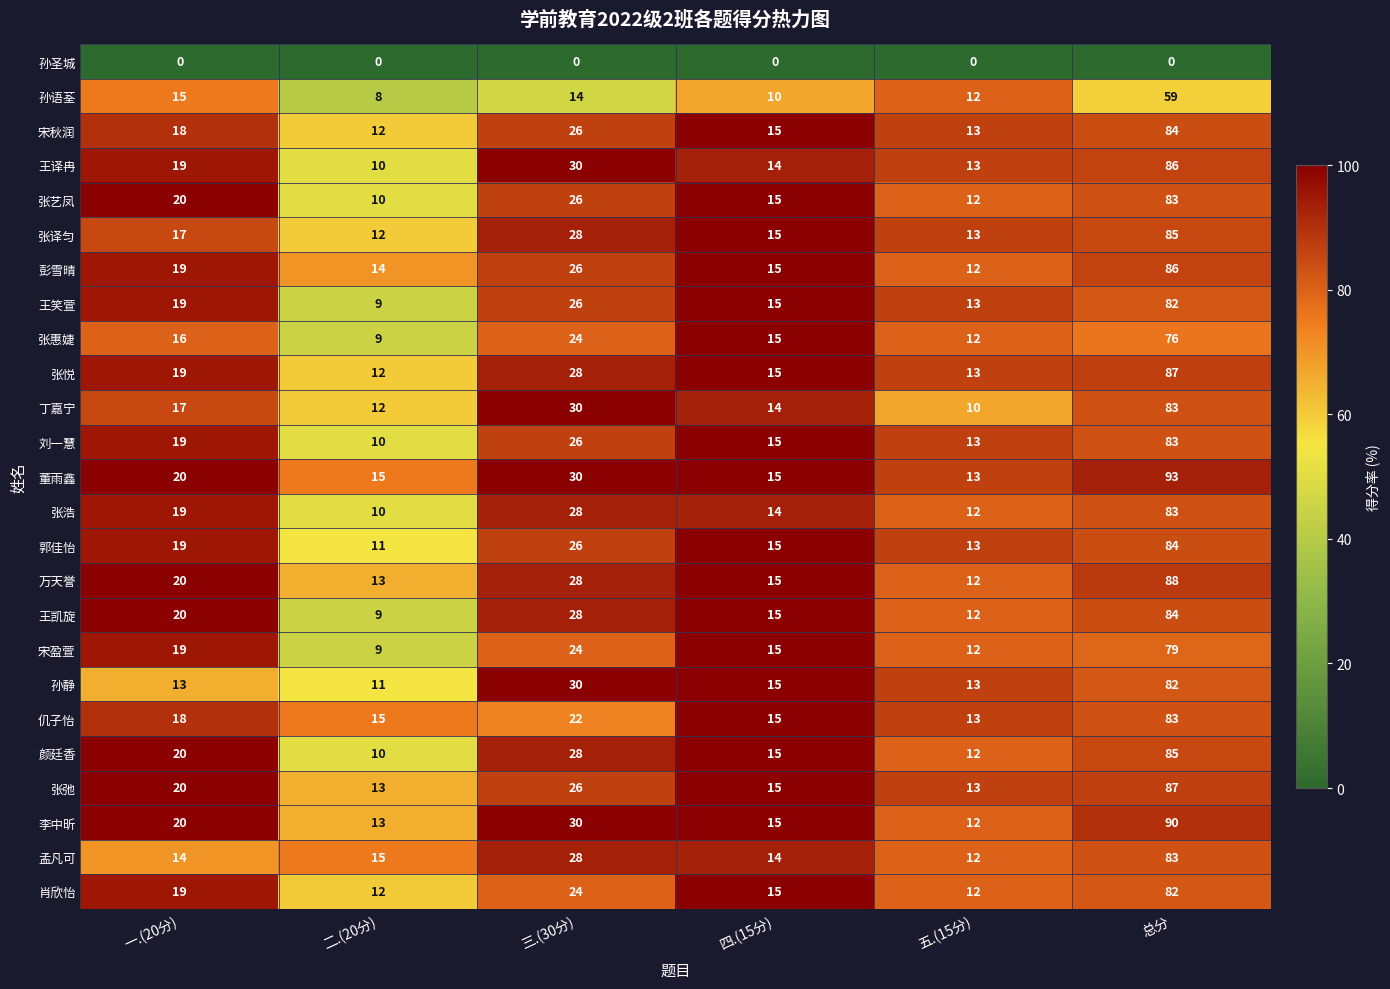

Between 五.(15分) and 总分, which series saw the biggest shift?

董雨鑫